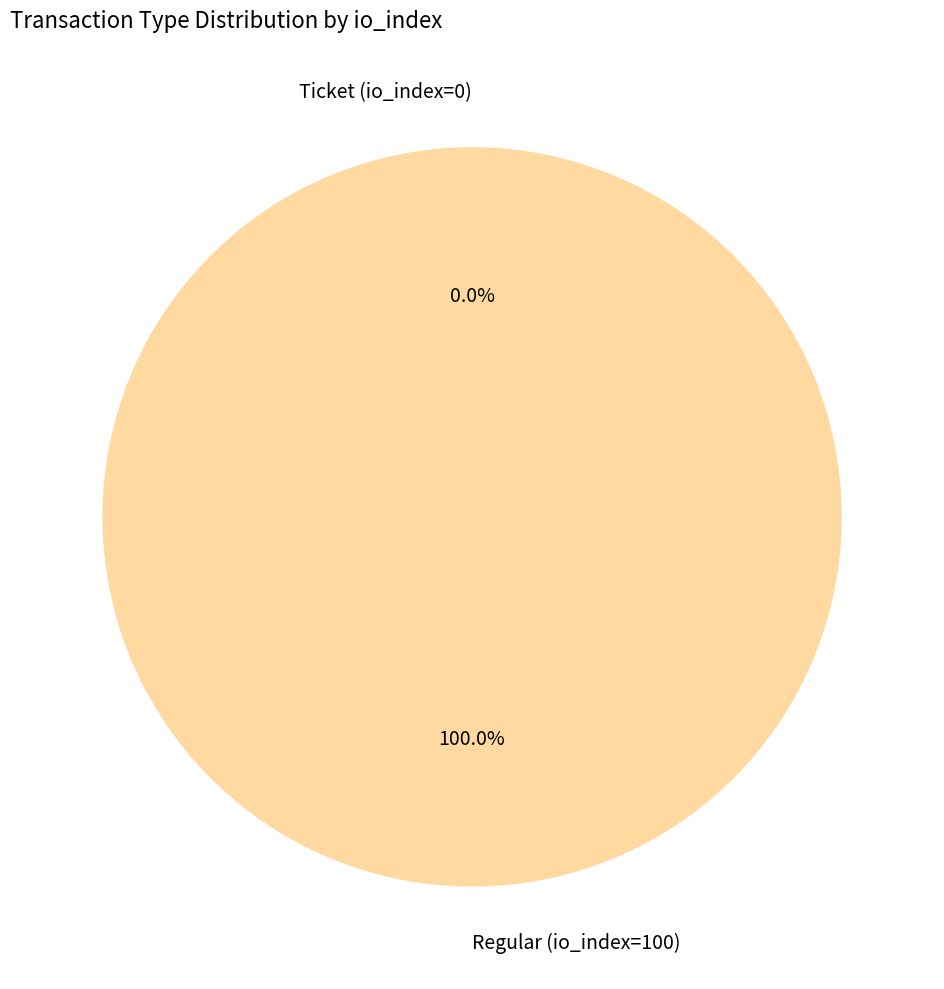

To the nearest percent, what is the combined percentage of Regular (io_index=100) and Ticket (io_index=0)?

100%